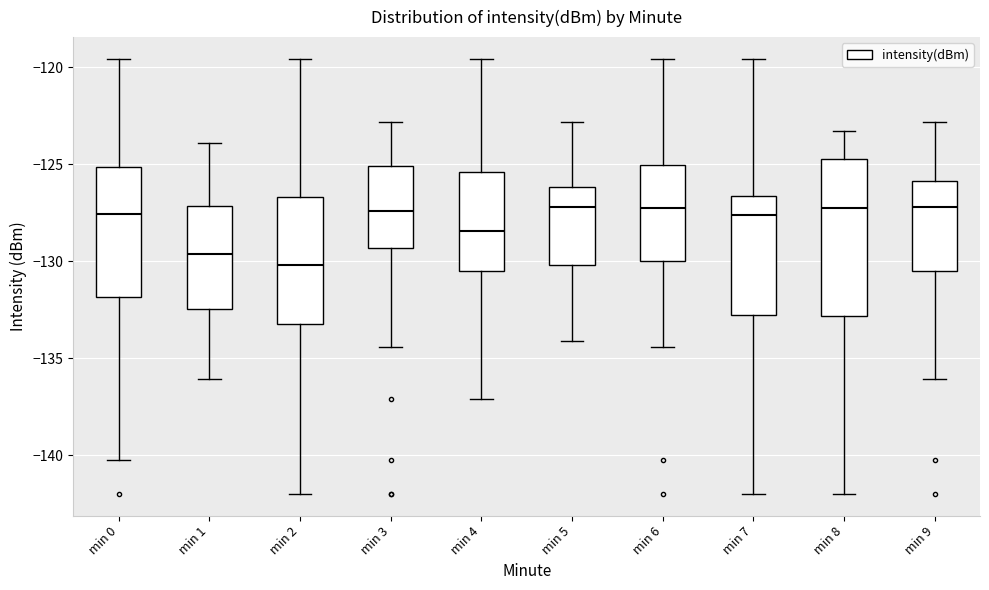

Comparing the boxes themselves (not the whiskers), which one is the tallest?

min 8